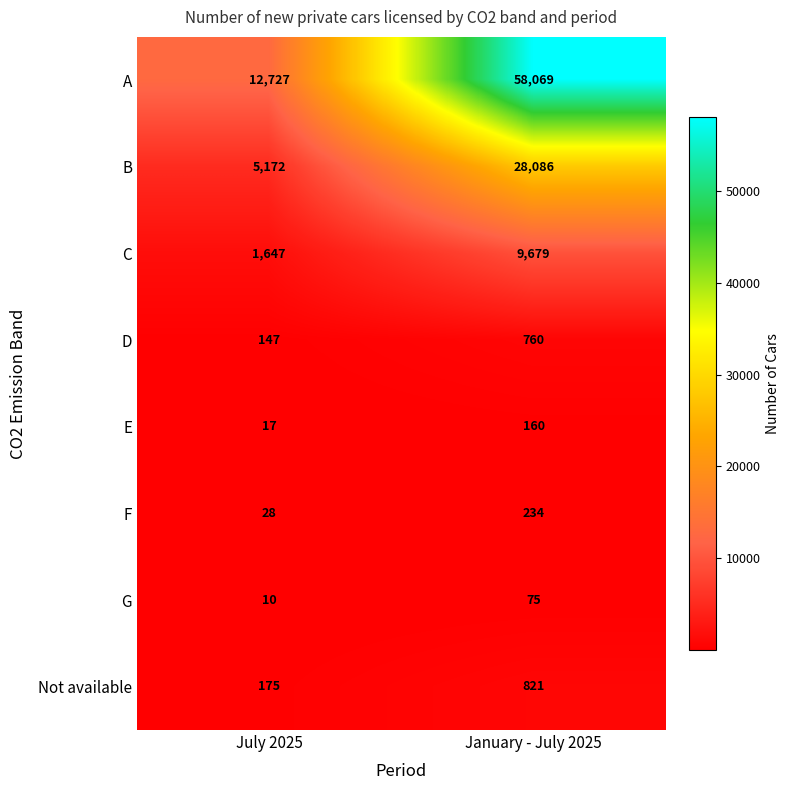

At how many categories does at least one series exceed 48863?

1